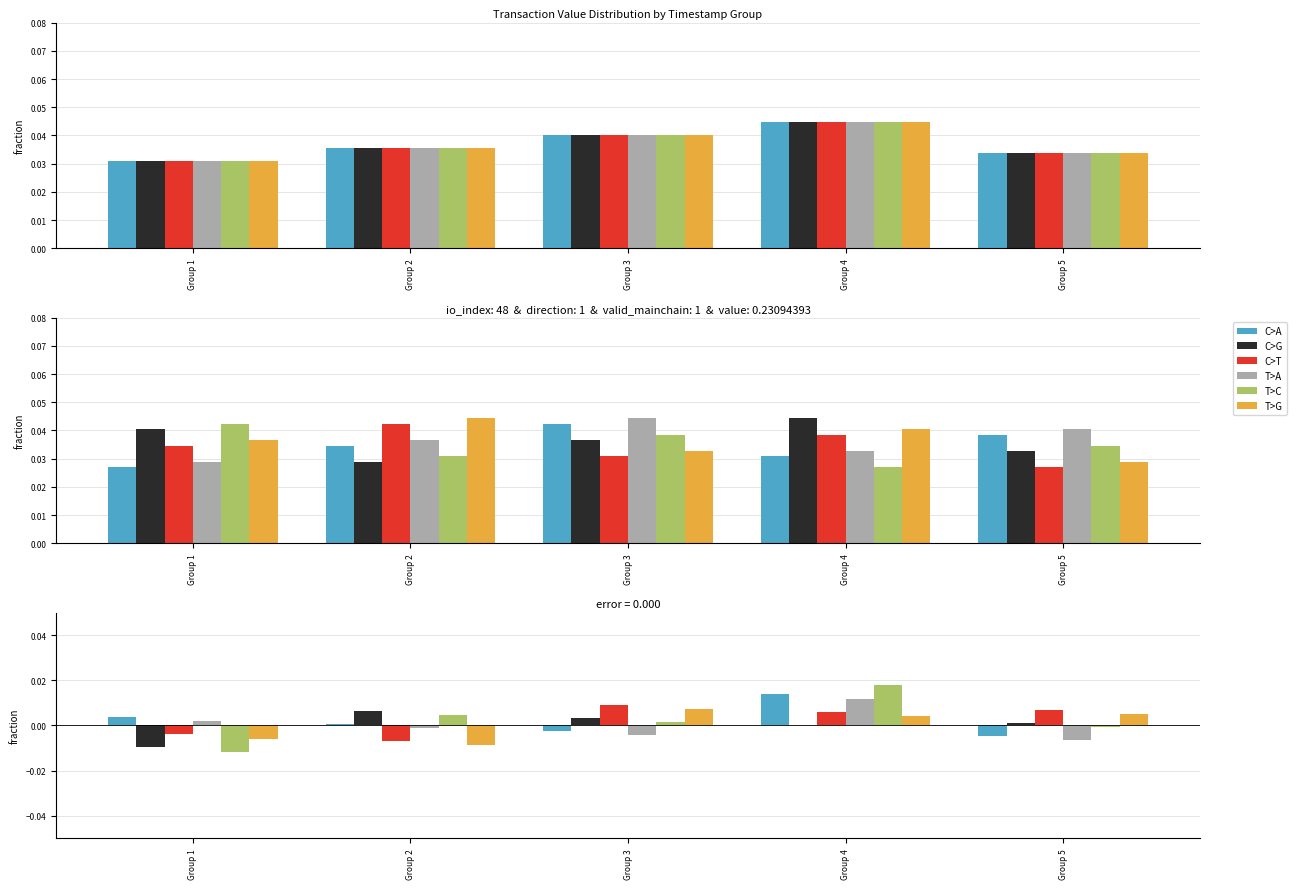

How many series are shown in this chart?

6